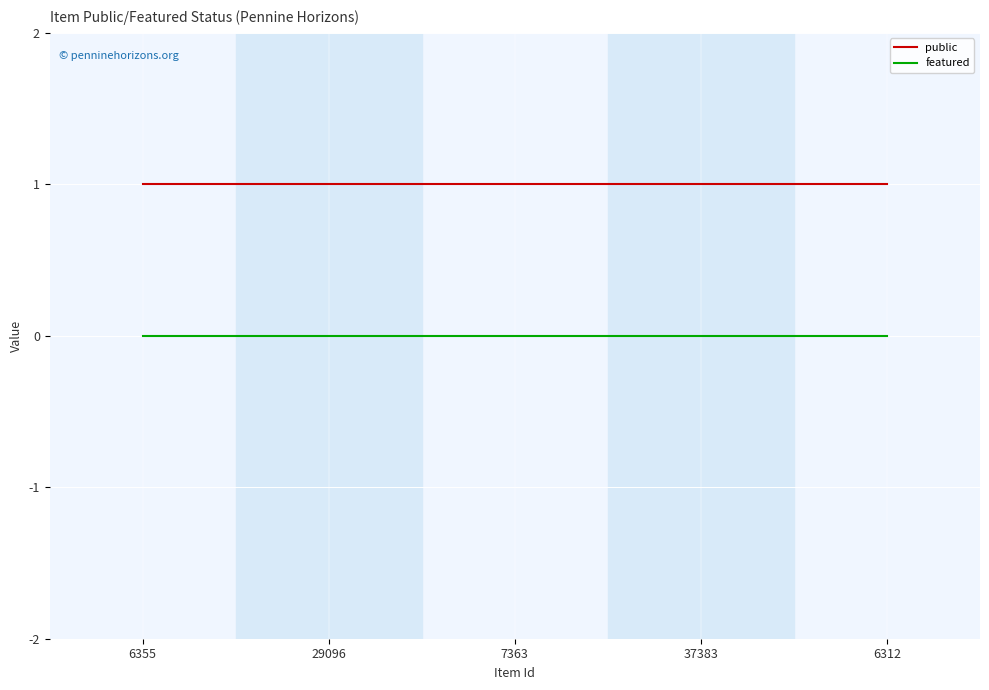

True or false: public and featured cross at least once.

False